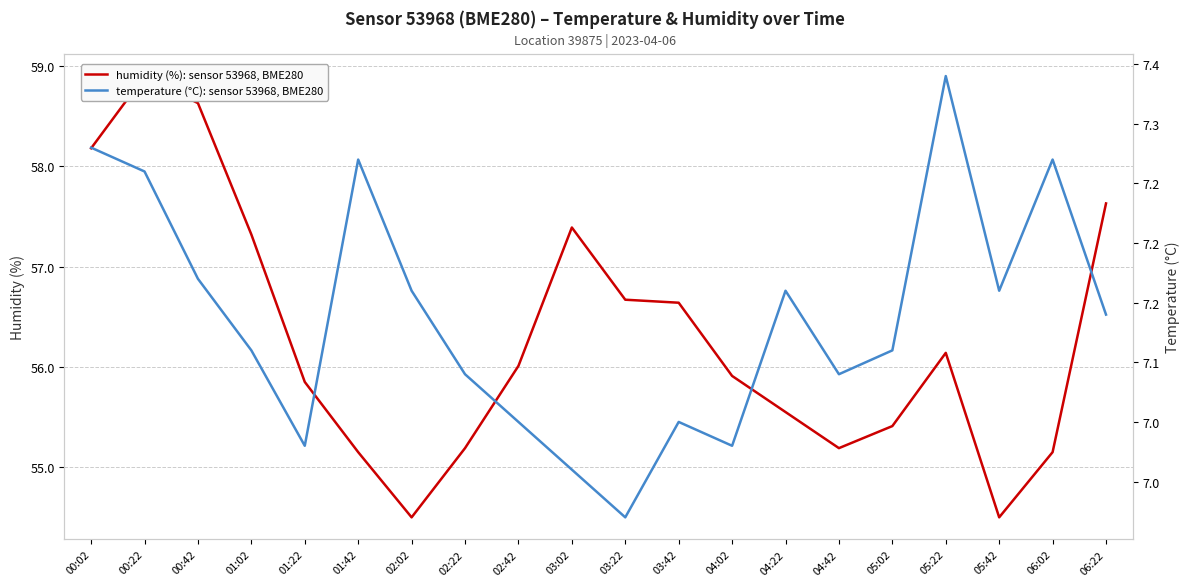

List the labels in order of humidity value, largest first.

00:22, 00:42, 00:02, 06:22, 03:02, 01:02, 03:22, 03:42, 05:22, 02:42, 04:02, 01:22, 04:22, 05:02, 02:22, 04:42, 01:42, 06:02, 02:02, 05:42